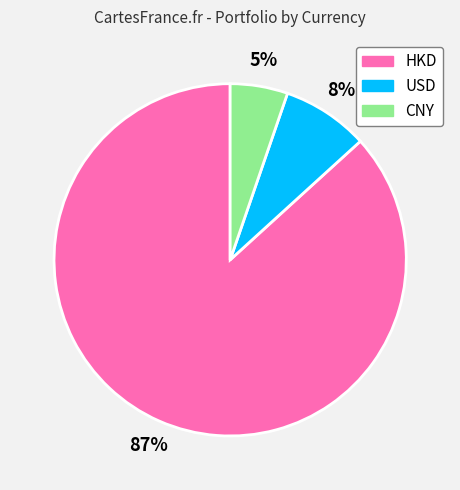

Do HKD and USD together represent more than half of the pie?

Yes